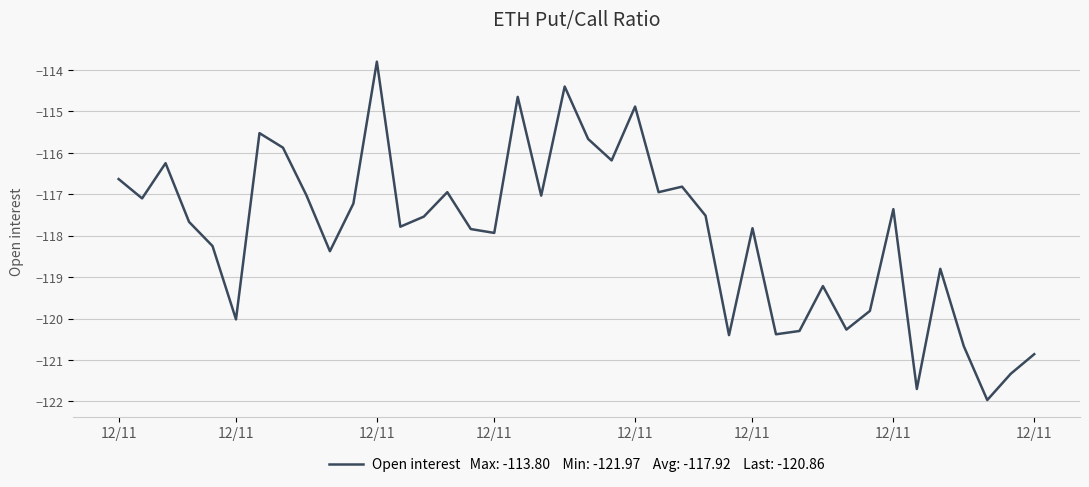

What is the difference between the maximum and minimum values?

8.2